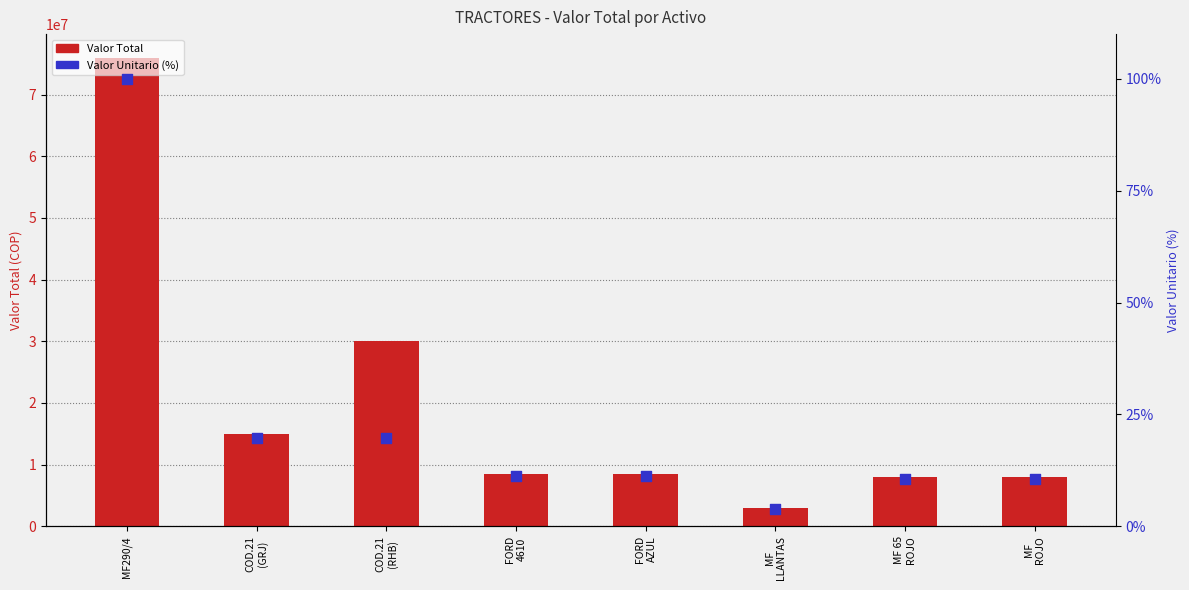

What are all the series names shown in the legend?

Valor Total, Valor Unitario (%)